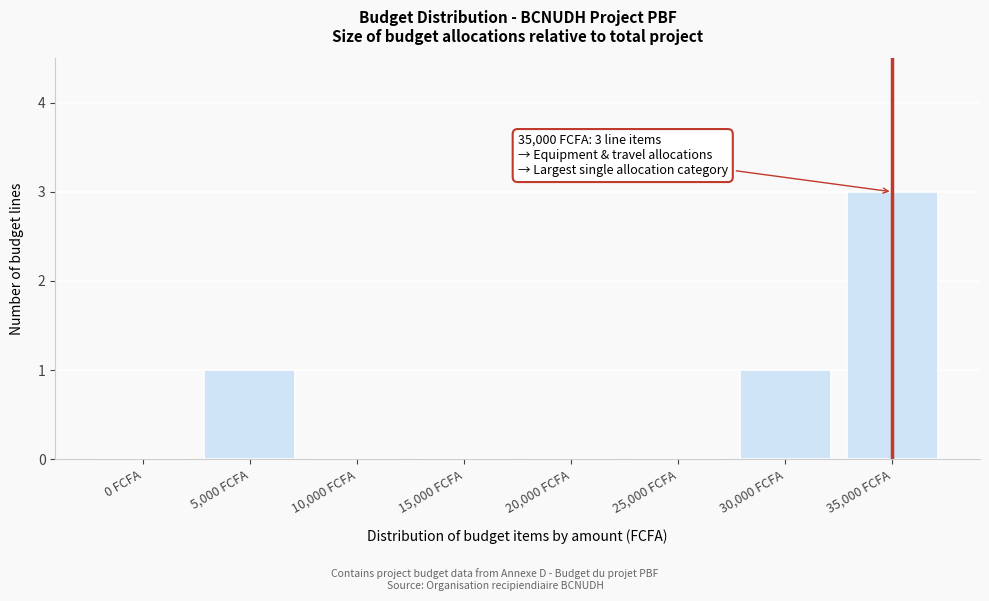

Reading right to left, extract all data points from this chart.

35,000 FCFA=3	30,000 FCFA=1	25,000 FCFA=0	20,000 FCFA=0	15,000 FCFA=0	10,000 FCFA=0	5,000 FCFA=1	0 FCFA=0